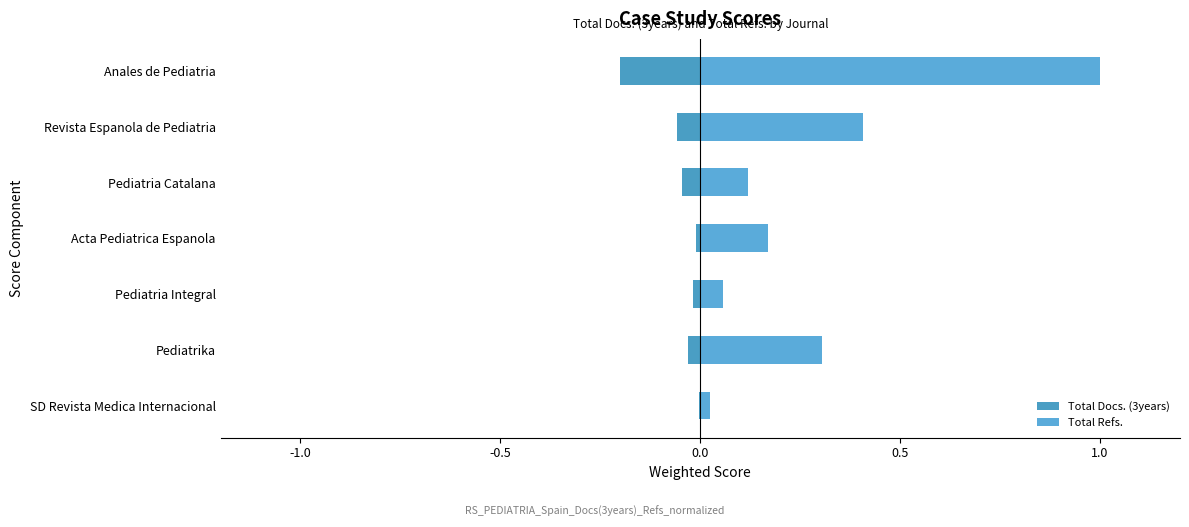

How many series are shown in this chart?

2